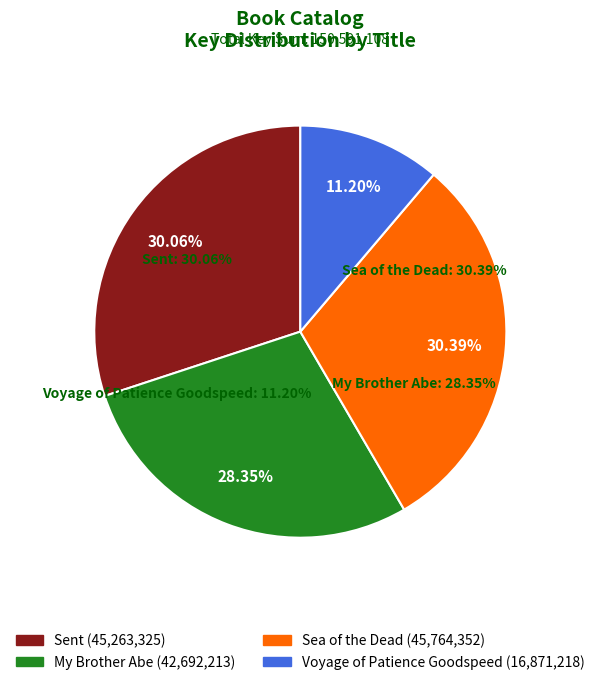

What is the largest slice in the pie chart?

Sea of the Dead